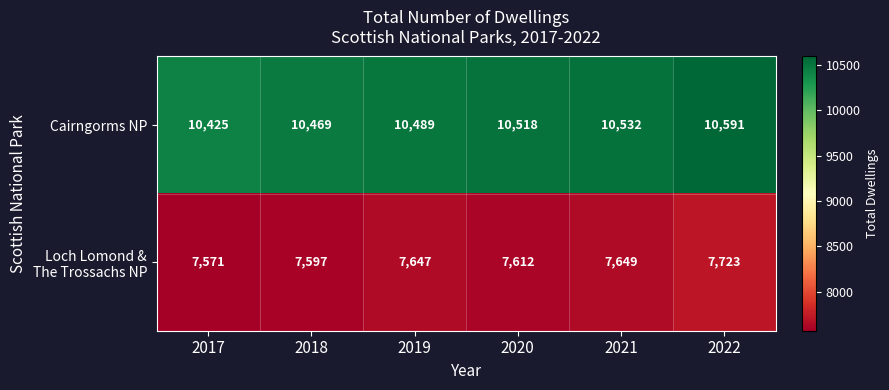

How many data points does each series have?

6